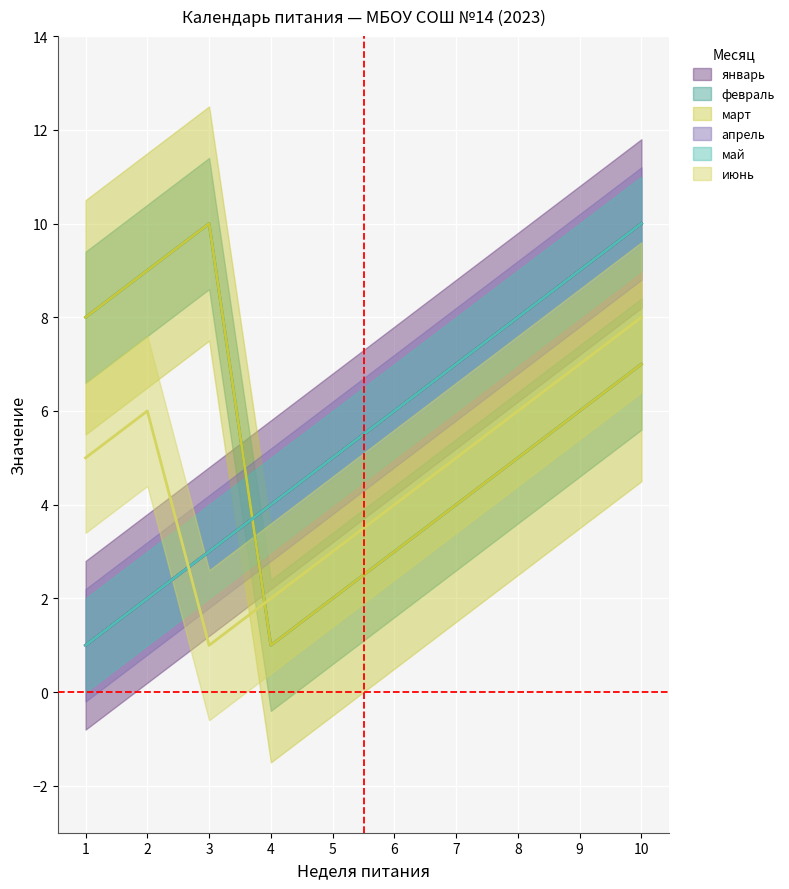

True or false: май and февраль intersect in this chart.

True